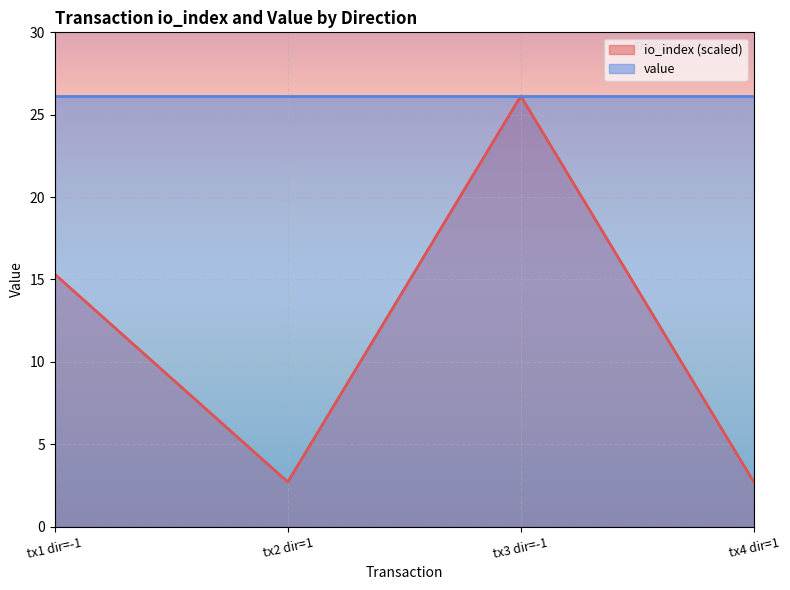

At which label is io_index (scaled) closest to 14?

tx1 dir=-1